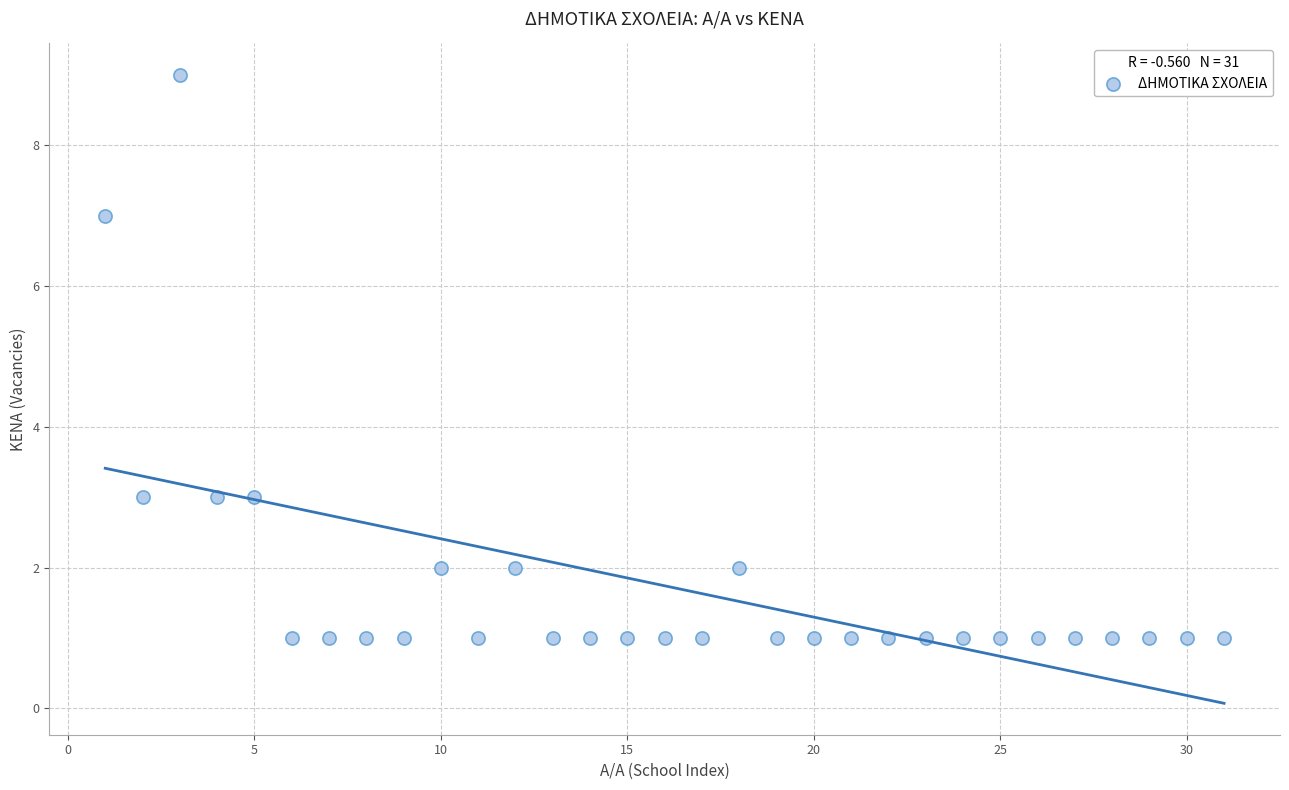

What is the range of X values (max minus min)?

30